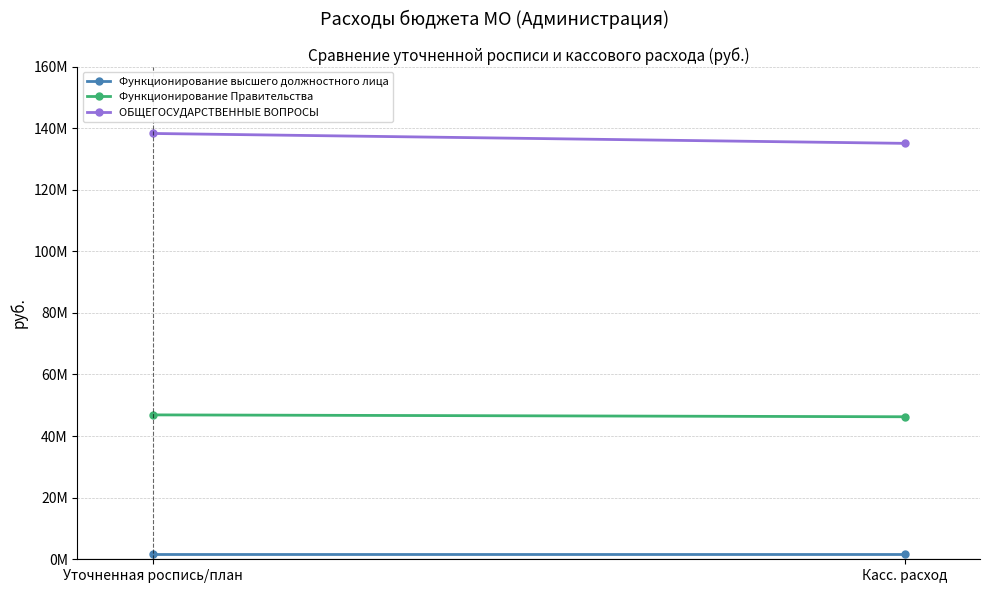

What is the average value of the ОБЩЕГОСУДАРСТВЕННЫЕ ВОПРОСЫ series?

136658964.5